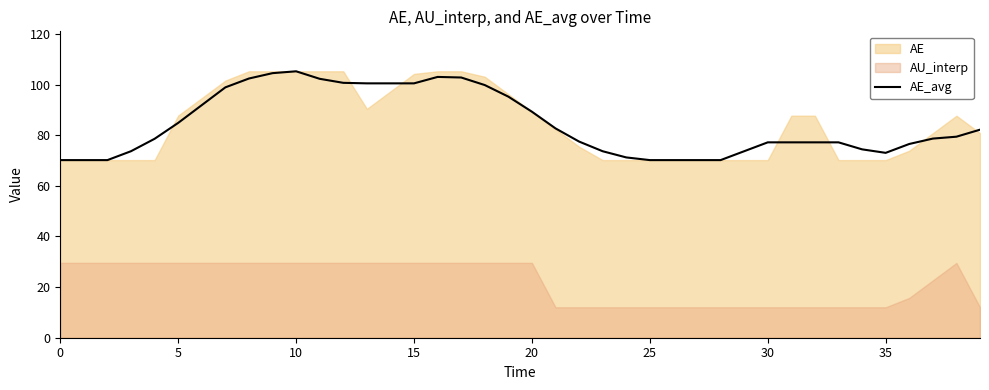

How many values exceed 78?

21